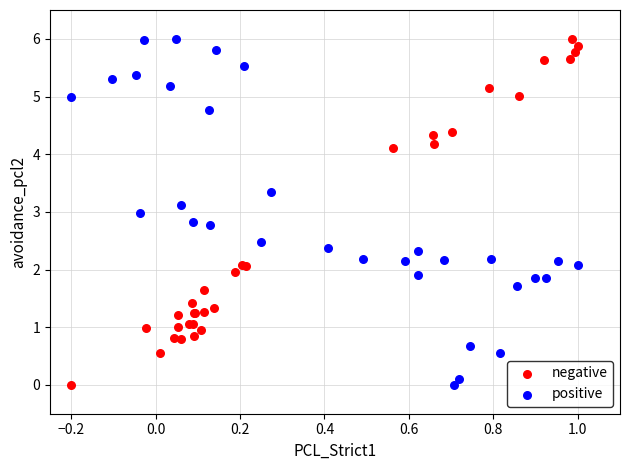

What are all the series names shown in the legend?

negative, positive